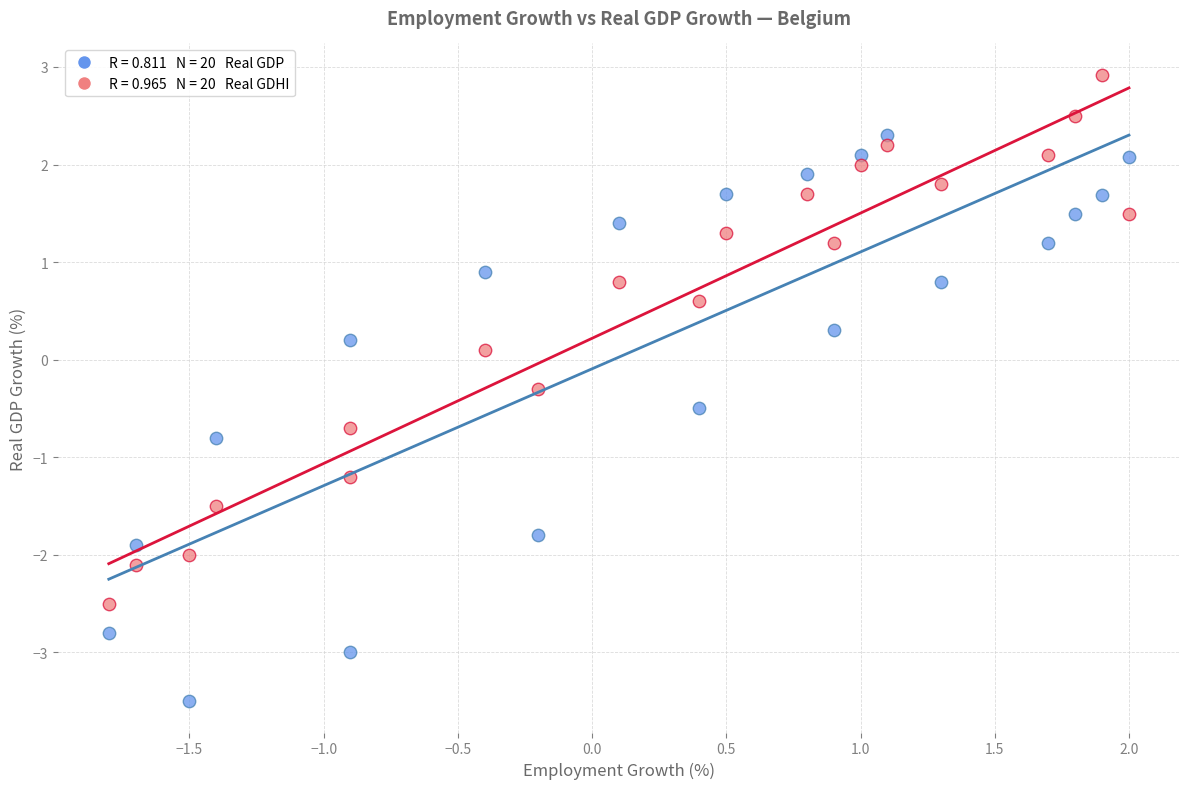

Across all data points, what is the range of Y values (max minus min)?

6.4